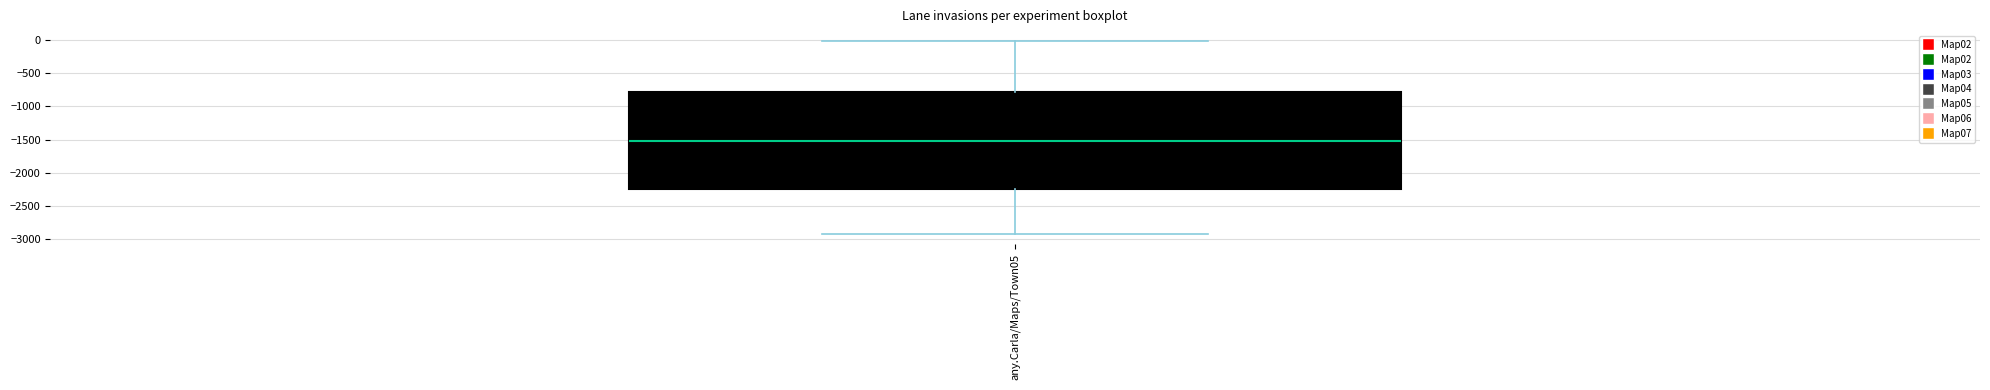

Transcribe this box plot: give where the median line is, the range the box spans, and where the two whiskers end, as read against the y-axis. The values are not printed on the chart, so give them approximately, as read against the axis.

median -1550, box -2250 to -800, whiskers -2950 to 0